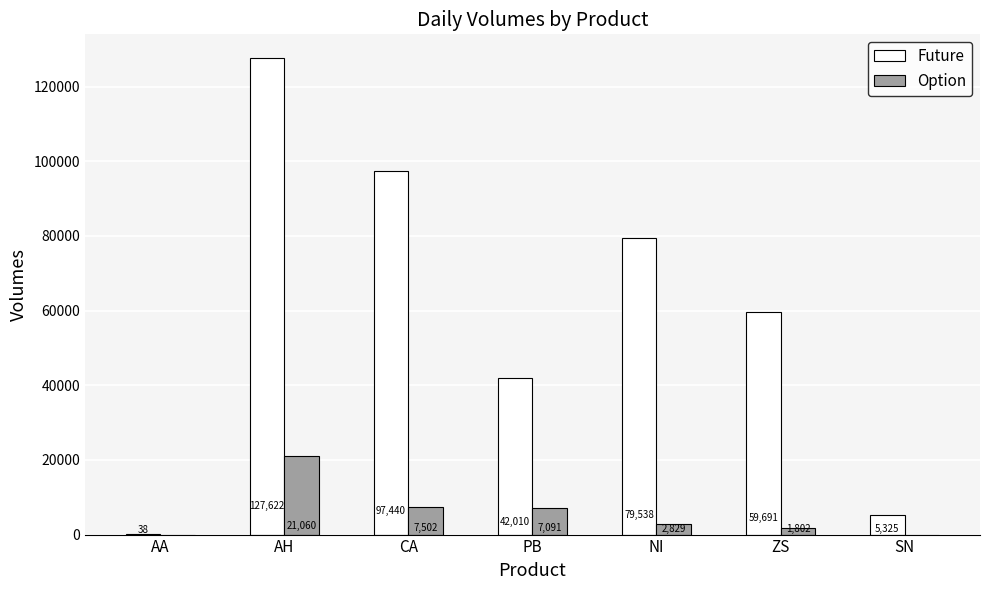

Between PB and NI, which series saw the biggest shift?

Future